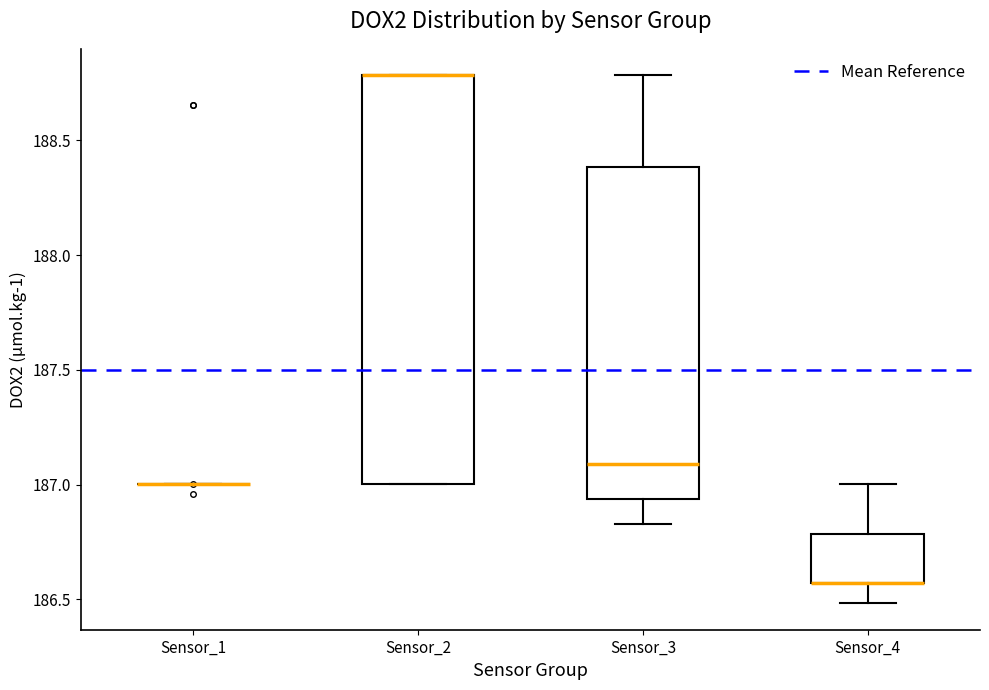

Reading left to right, read every box against the y-axis: the position of its median line, the range the box covers, and the ends of its whiskers. The values are not printed on the chart, so give them approximately, as read against the axis.

Sensor_1: box collapsed to a line at 187.00, whiskers 187.00 to 187.00
Sensor_2: median 188.80 (drawn on the box's upper edge), box 187.00 to 188.80, whiskers 187.00 to 188.80
Sensor_3: median 187.10, box 186.95 to 188.40, whiskers 186.85 to 188.80
Sensor_4: median 186.55 (drawn on the box's lower edge), box 186.55 to 186.80, whiskers 186.50 to 187.00